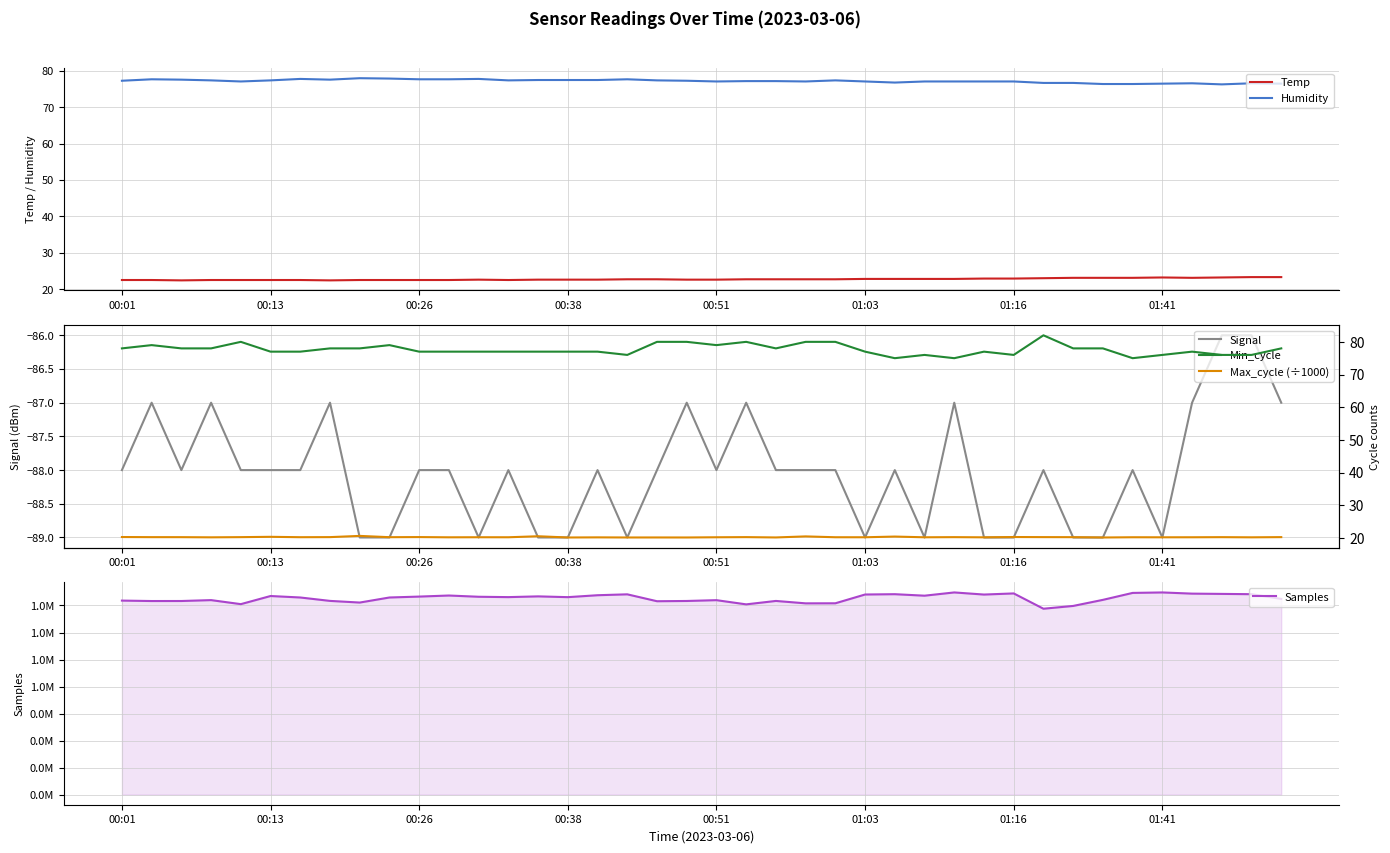

True or false: Temp and Humidity intersect in this chart.

False